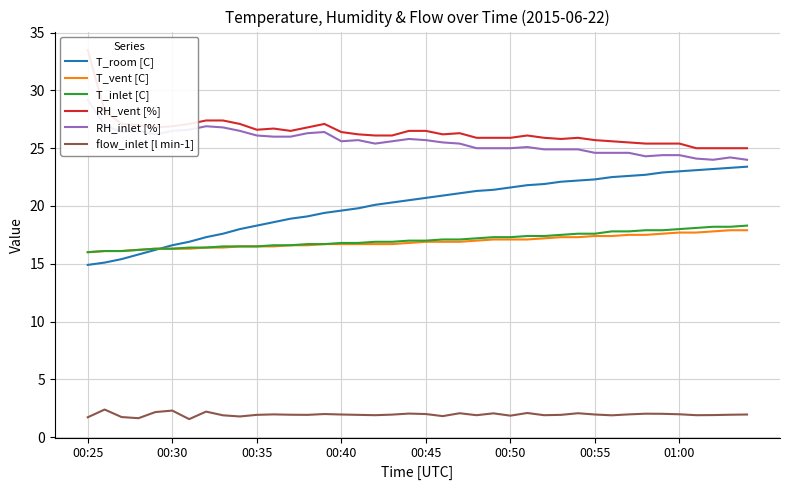

True or false: T_inlet [C] and flow_inlet [l min-1] cross at least once.

False